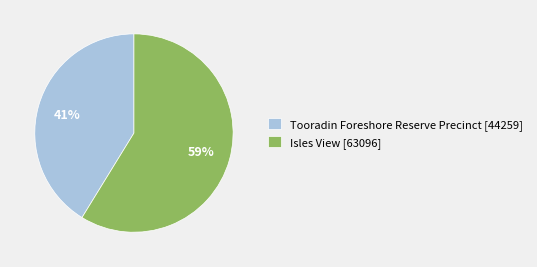

Is it true that Tooradin Foreshore Reserve Precinct [44259] is 41% of the pie?

True